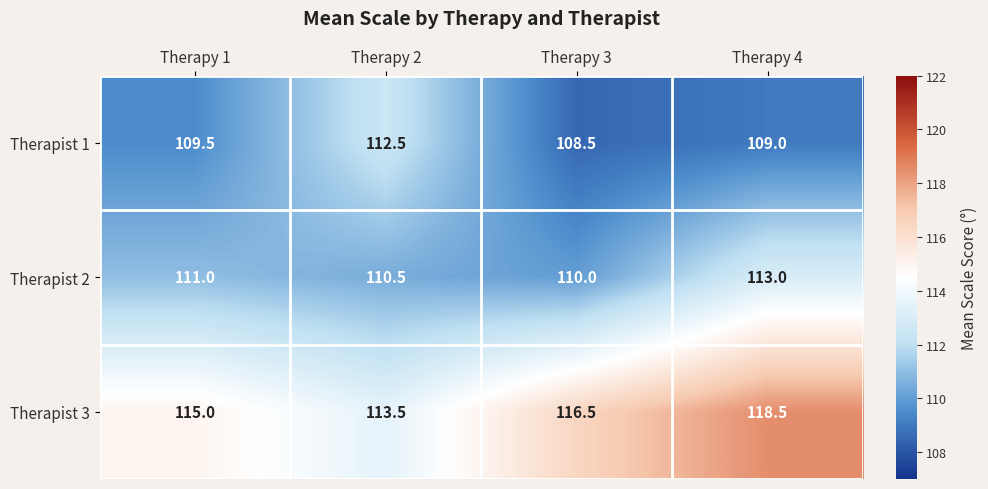

Reading left to right, what are all the values shown in this chart?

Therapist 1: 109.5	112.5	108.5	109.0
Therapist 2: 111.0	110.5	110.0	113.0
Therapist 3: 115.0	113.5	116.5	118.5